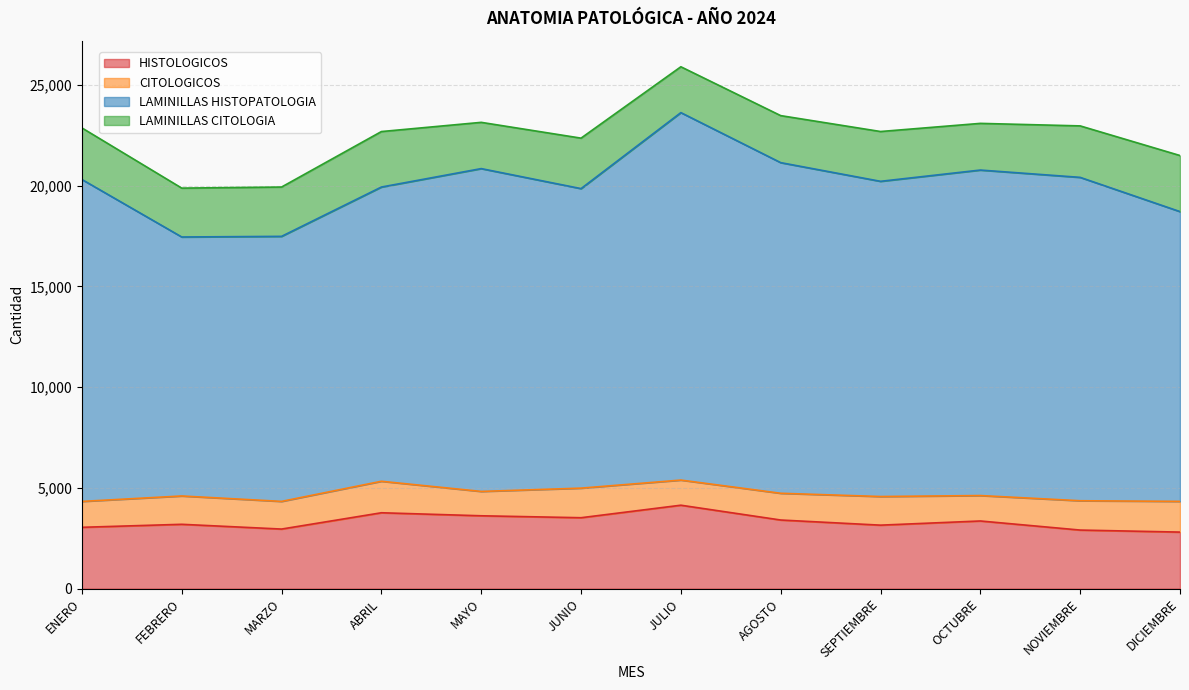

True or false: CITOLOGICOS and LAMINILLAS CITOLOGIA intersect in this chart.

False